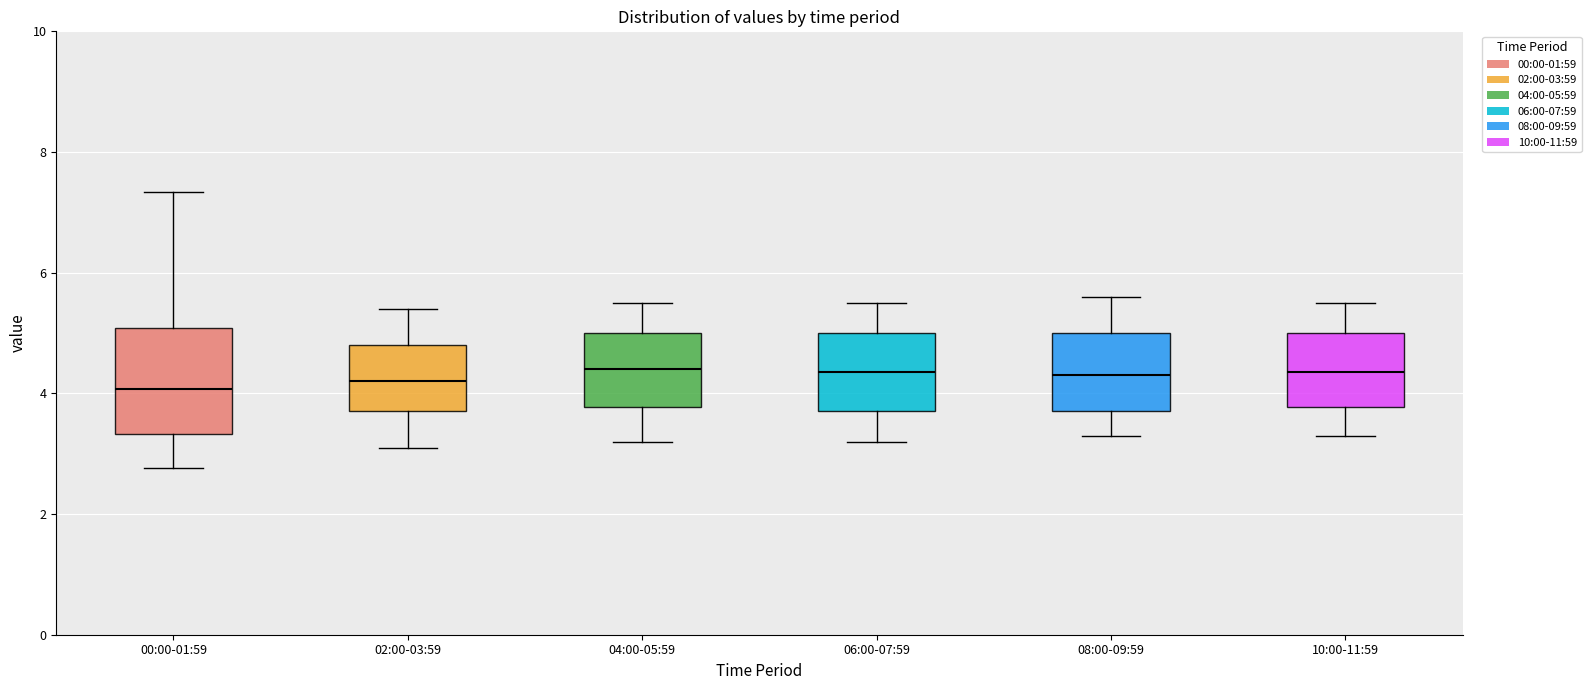

Where is the upper edge of the box for 04:00-05:59 on the y-axis? The values are not printed on the chart, so give them approximately, as read against the axis.

5.0